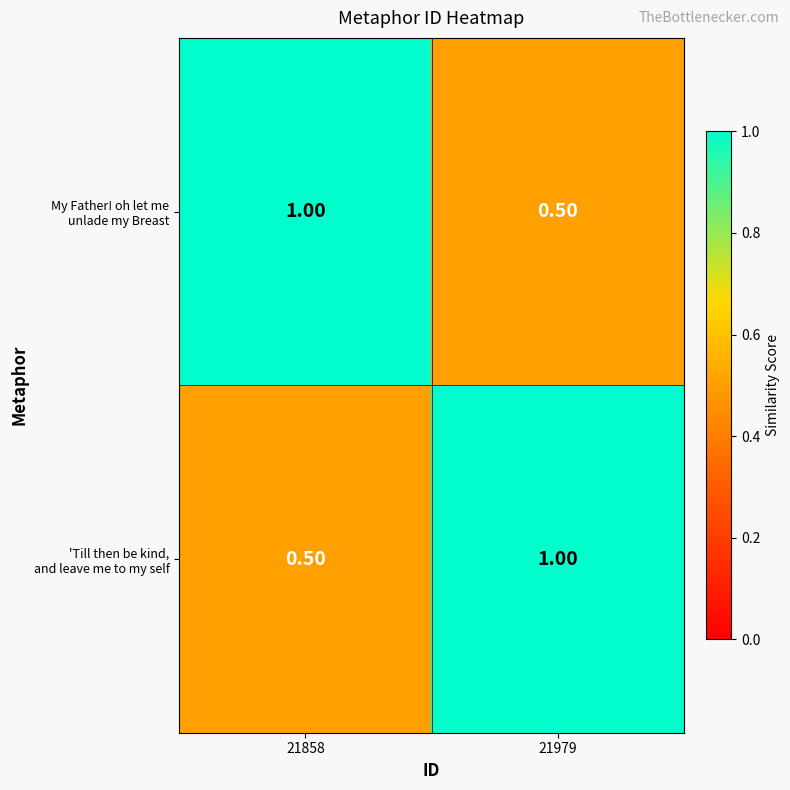

What is the total value across all series at 21858?

1.5